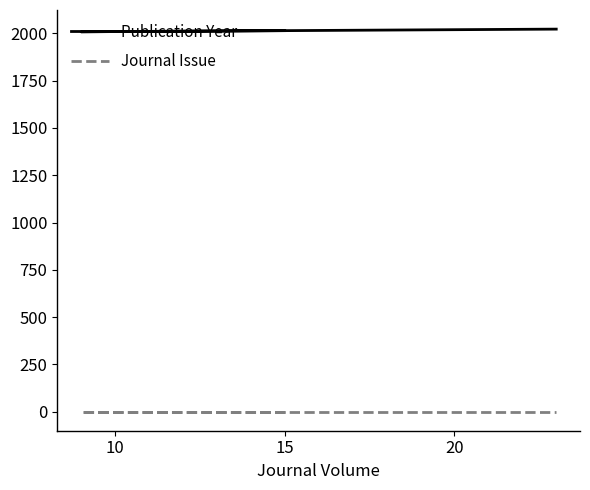

What is the difference between the maximum and minimum values in the Publication Year series?

14